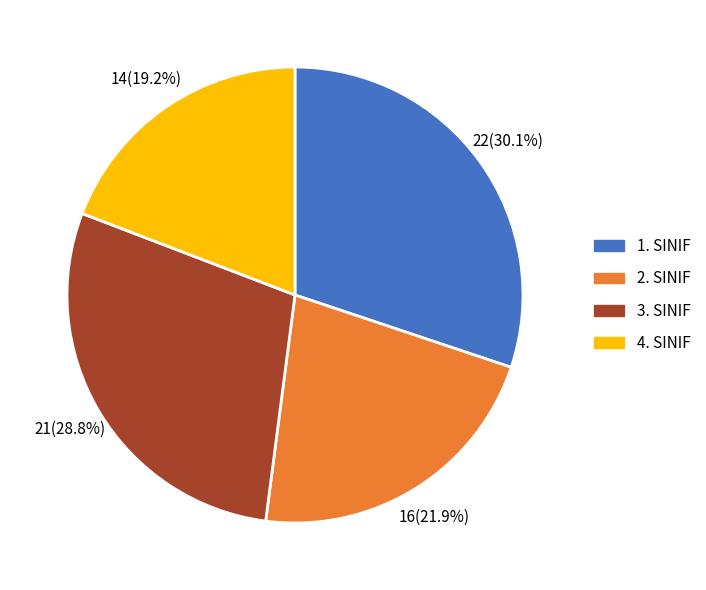

Count the number of slices in the pie.

4